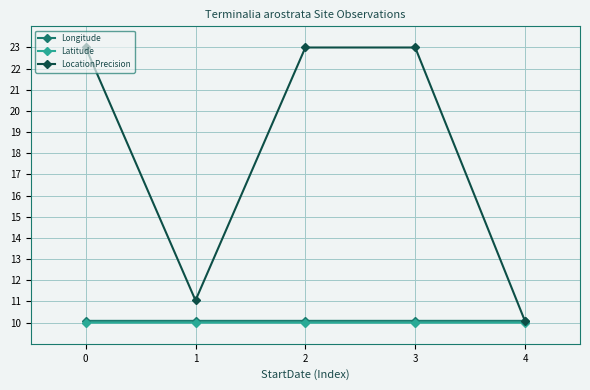

The Longitude series shows 10.1 at 1. True or false?

True